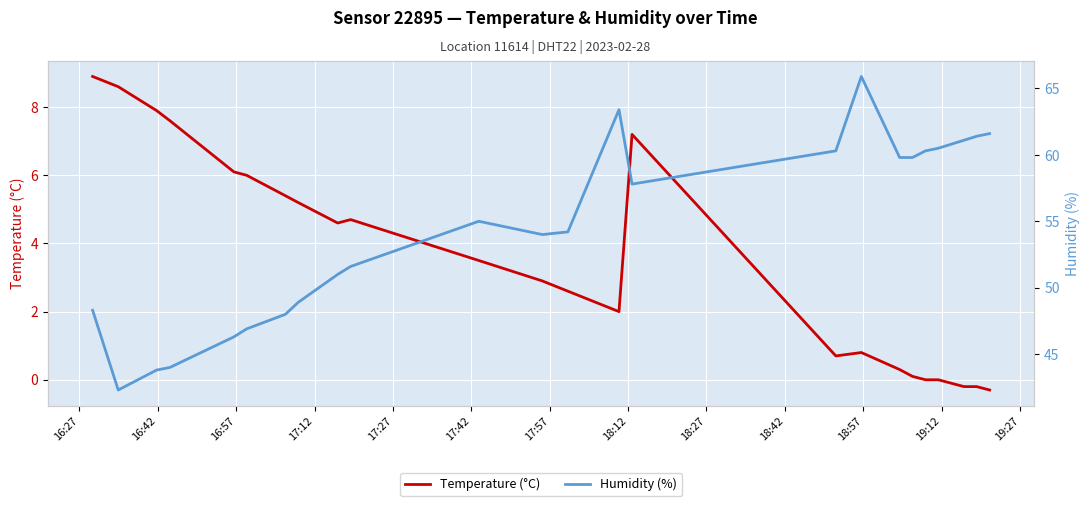

True or false: Humidity (%) has more than 1 interior local peaks.

True